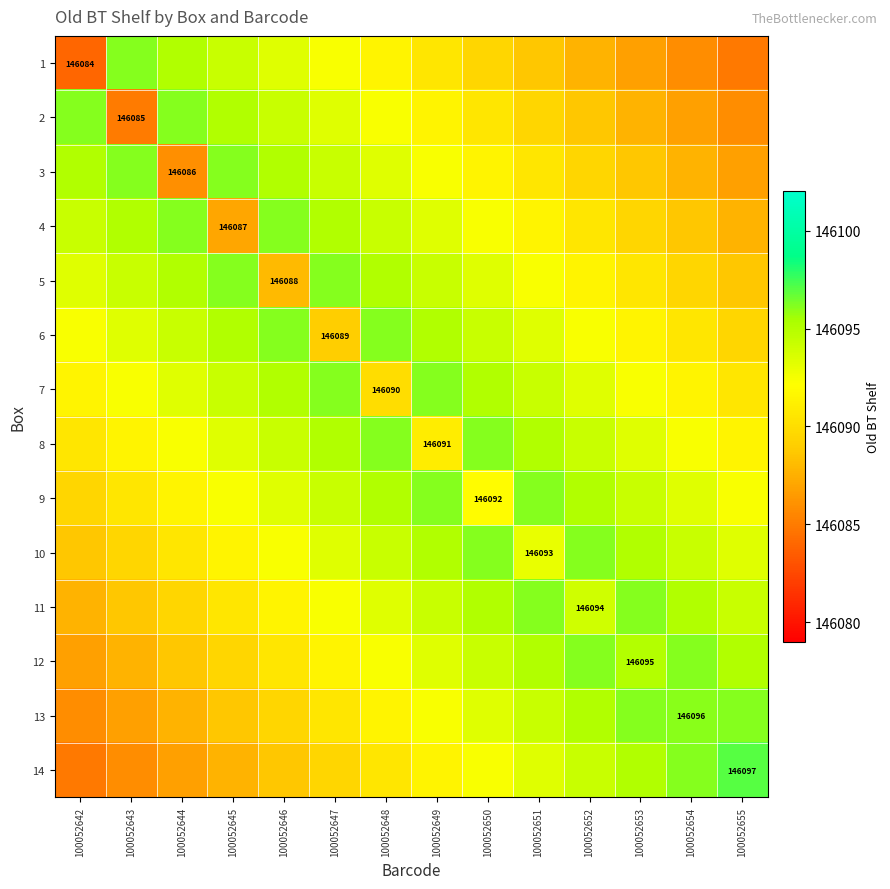

At which category is the sum across all series the highest?

100052649